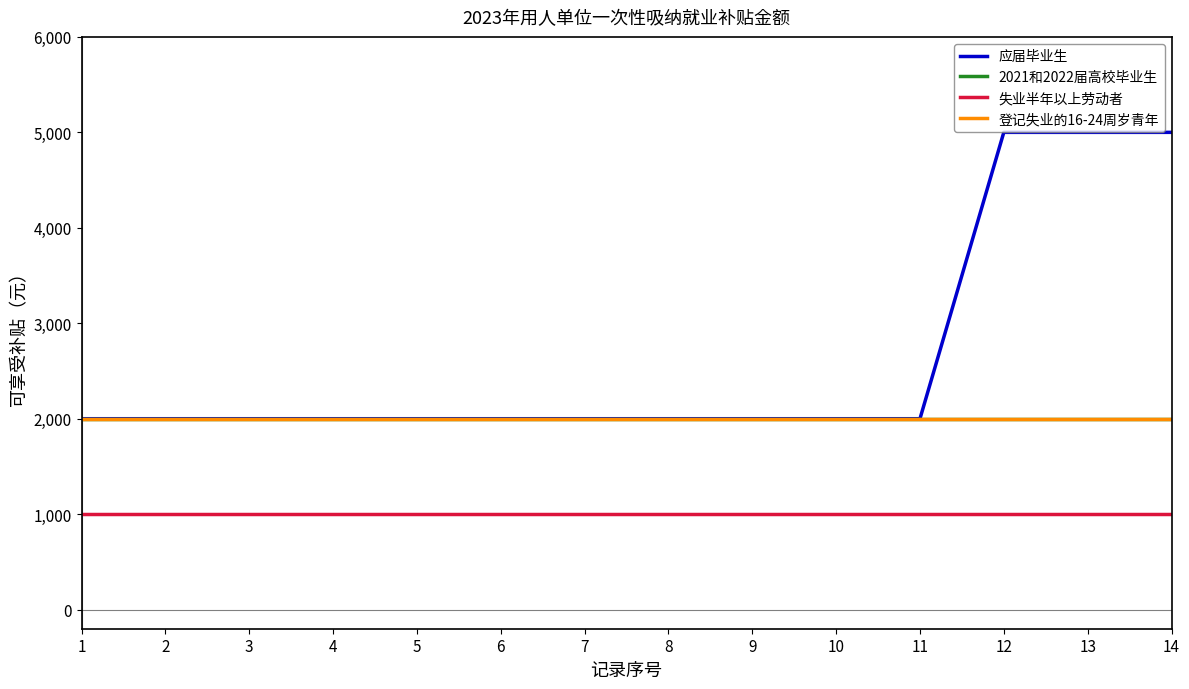

True or false: 登记失业的16-24周岁青年 and 失业半年以上劳动者 intersect in this chart.

False